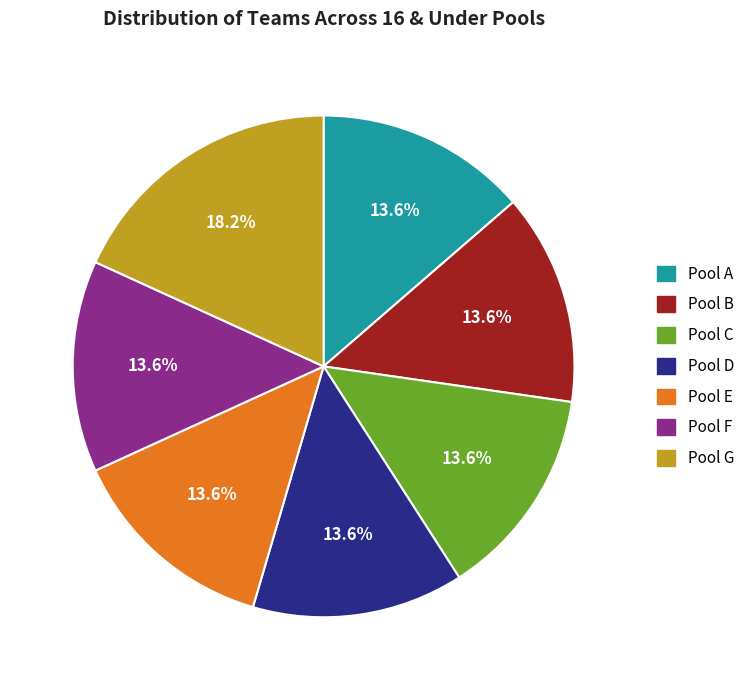

To the nearest percent, what is the difference between the largest and smallest slice percentages?

5%